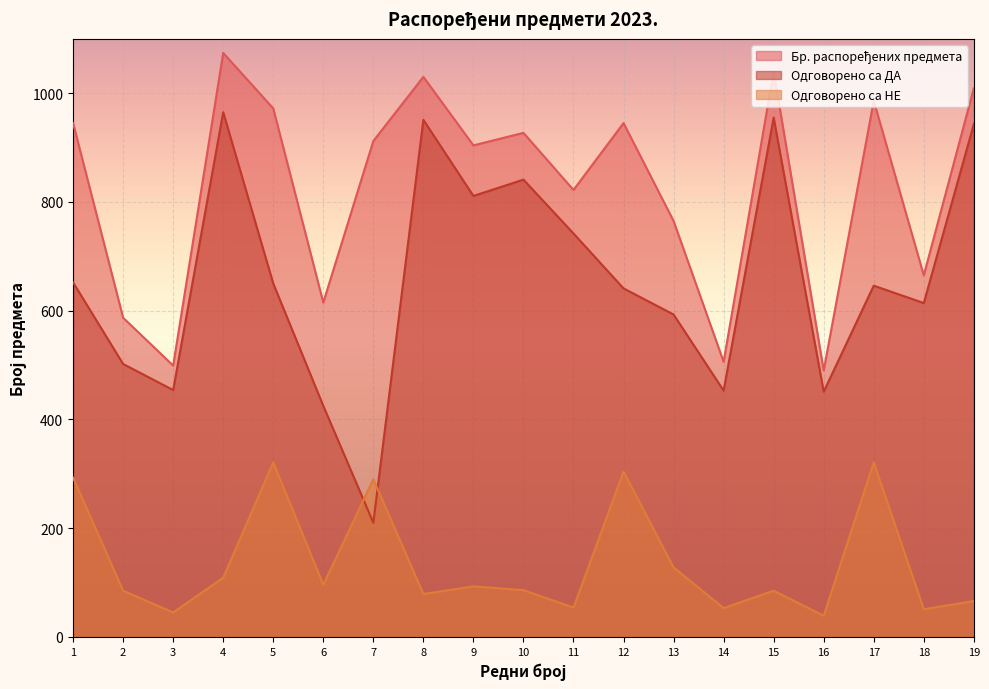

What are all the series names shown in the legend?

Бр. распоређених предмета, Одговорено са ДА, Одговорено са НЕ